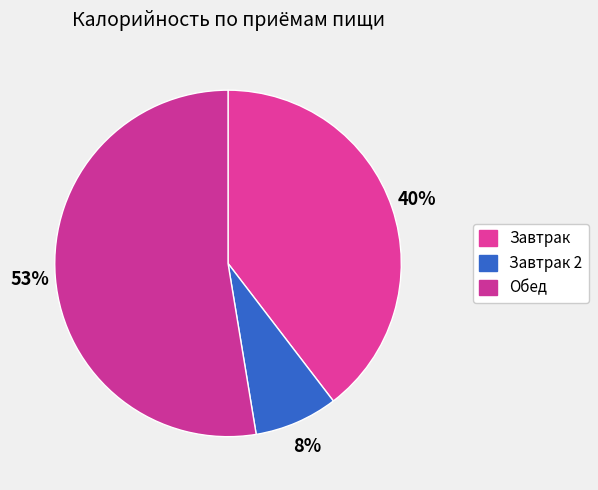

What percentage do Завтрак and Обед together represent?

92.2%